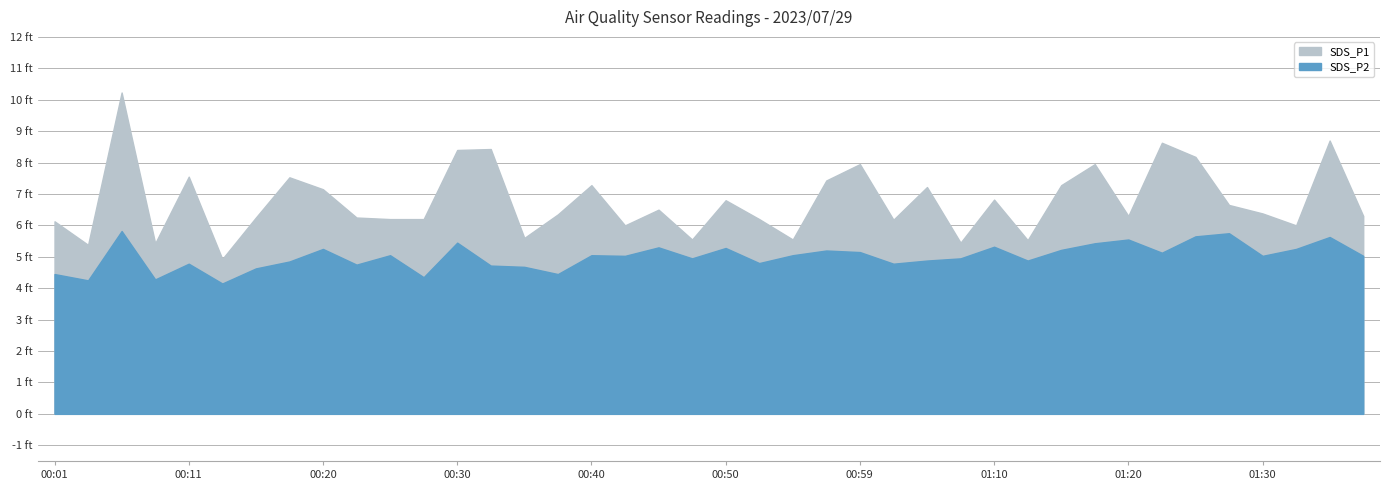

True or false: SDS_P2 has more than 2 points higher than both neighbors.

True